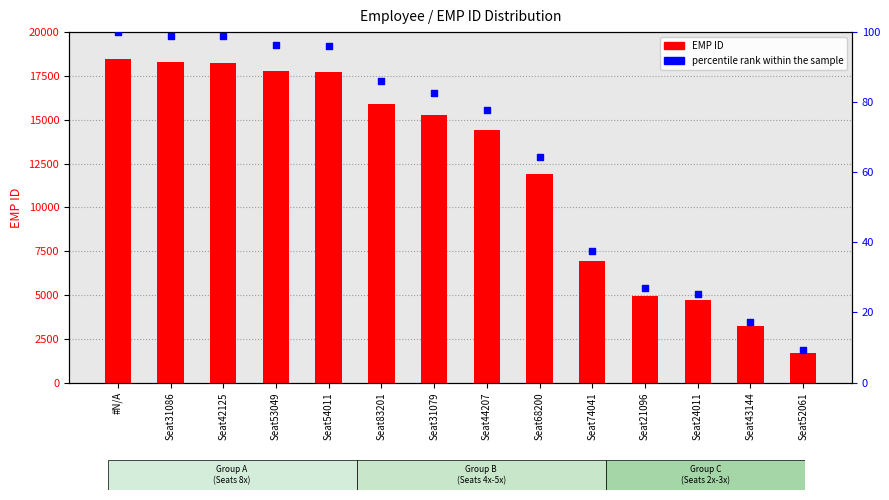

Which series has the largest total across all categories?

EMP ID